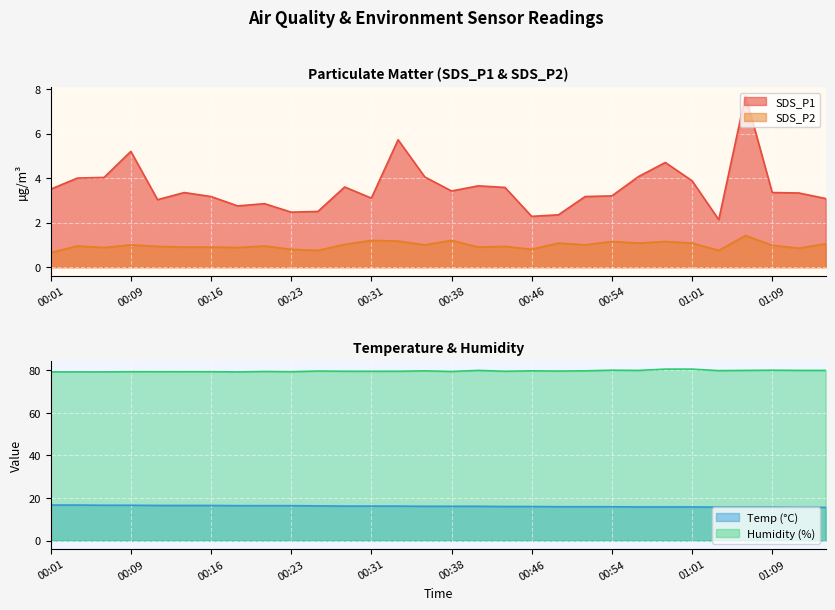

What is the value of the Humidity point at the 24th from the left?

80.6